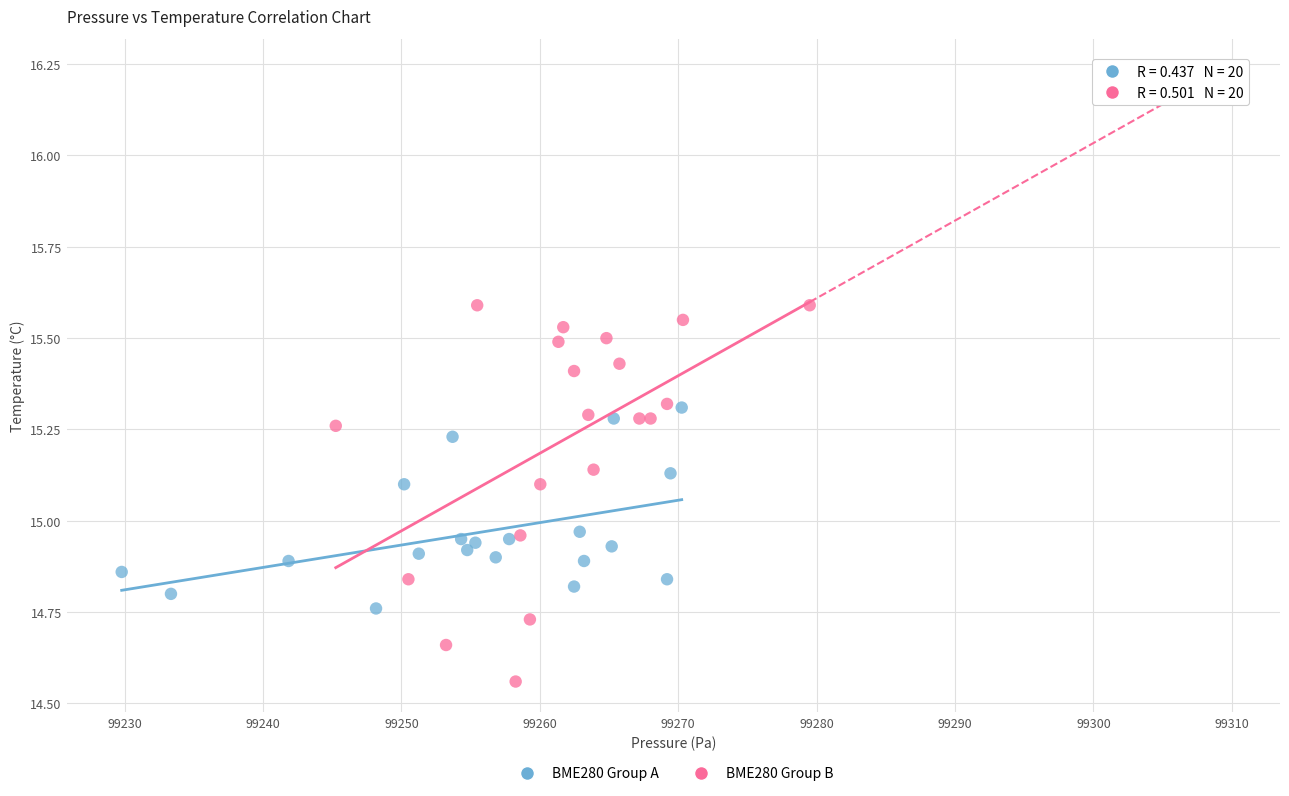

Which series contains the lowest Y value?

BME280 Group B